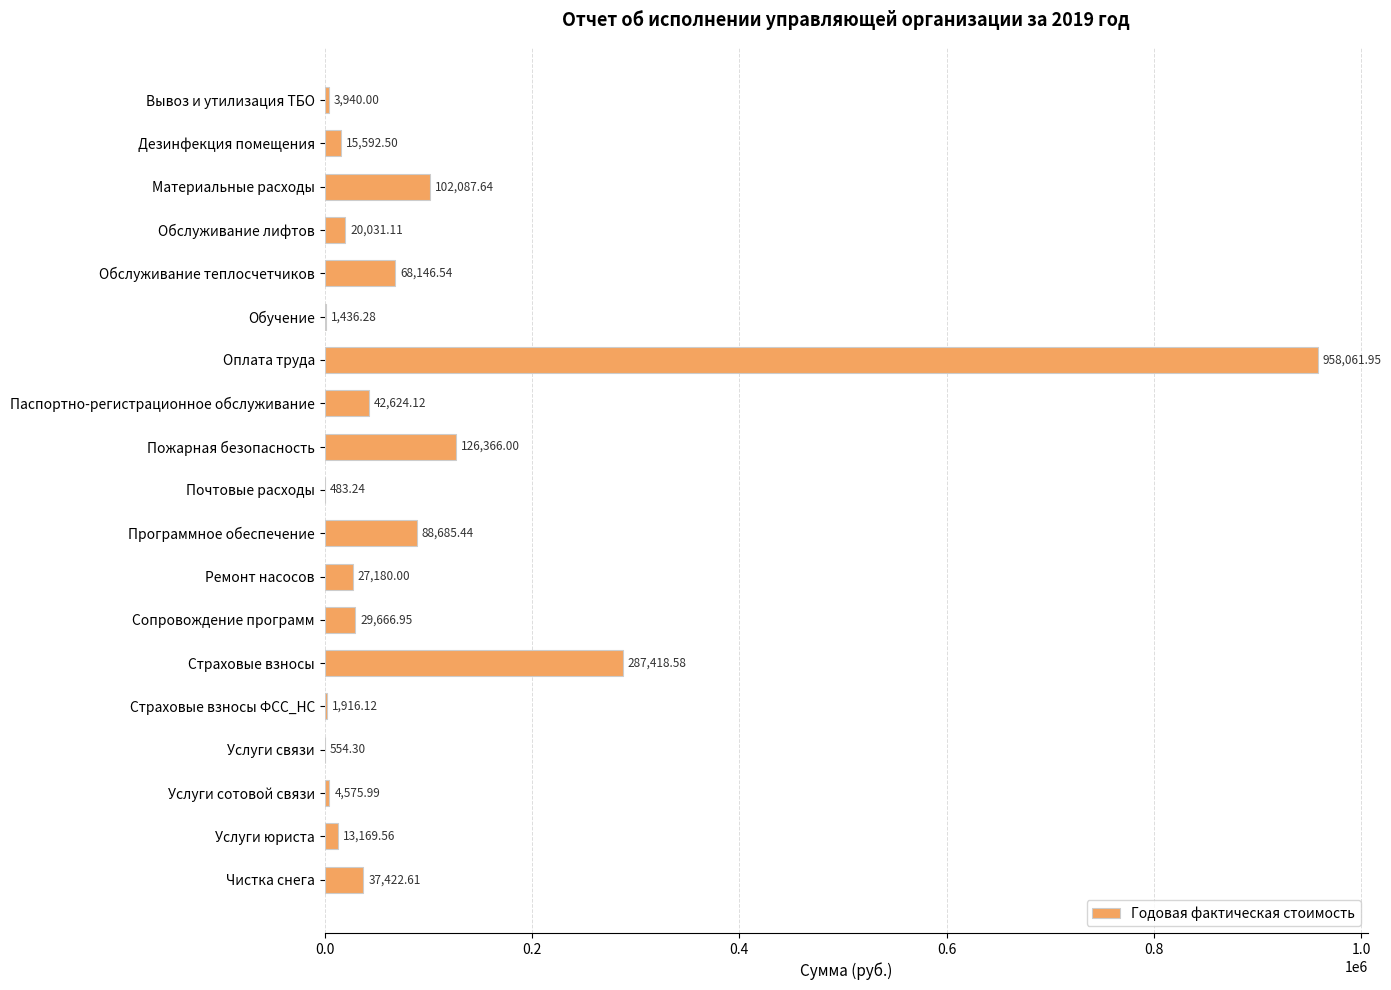

Approximately how many times larger is the value at Обучение compared to Услуги связи?

2.6